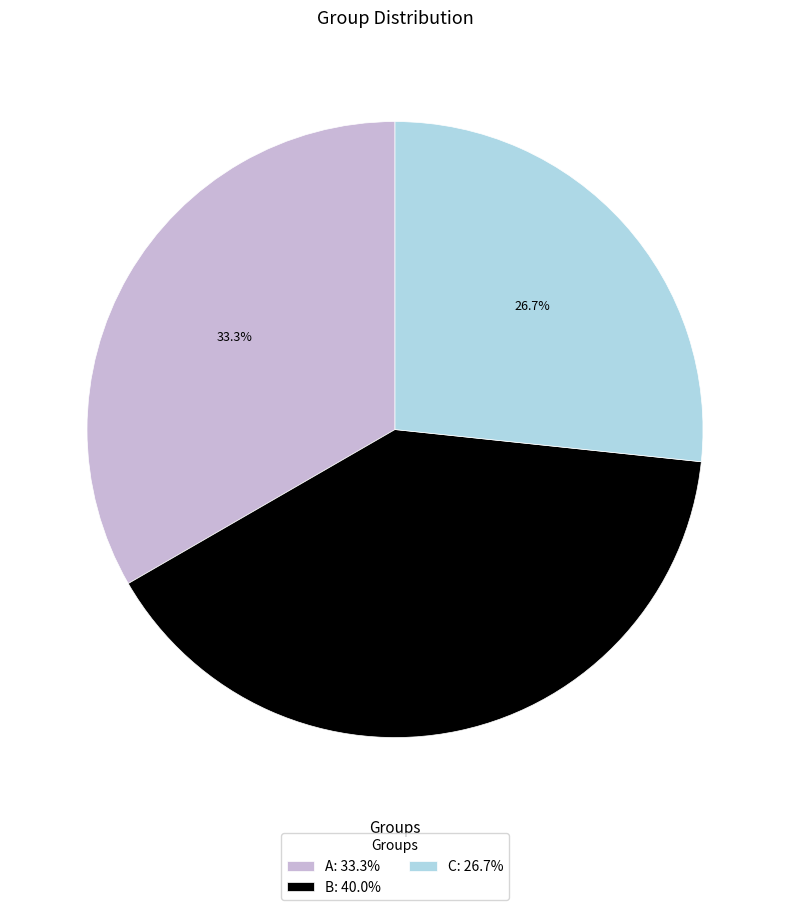

To the nearest percent, what is the average slice percentage?

33%